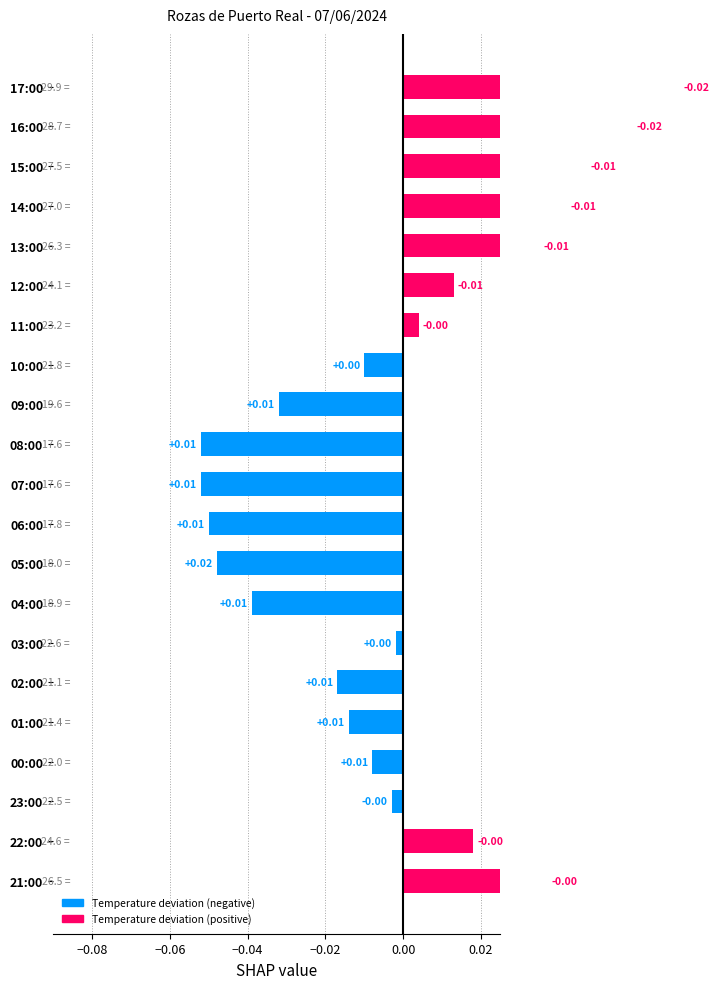

How many bars are there in total?

21